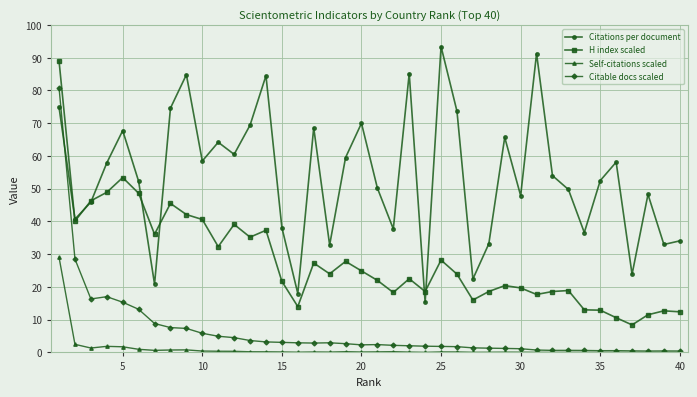

What is the value of the Citable docs scaled point at the 22nd from the left?

2.2